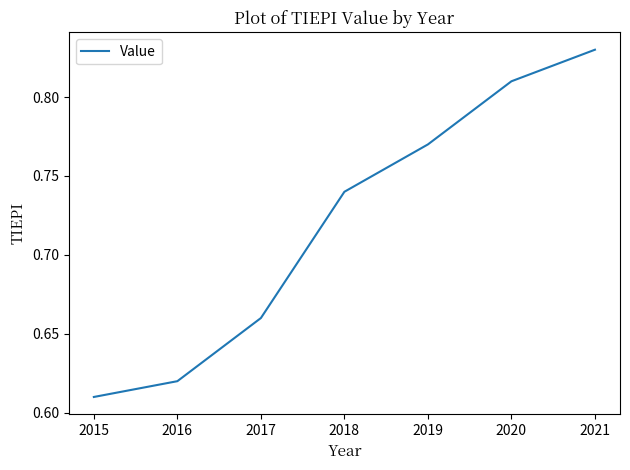

Count the values in the range 0 to 1.

7